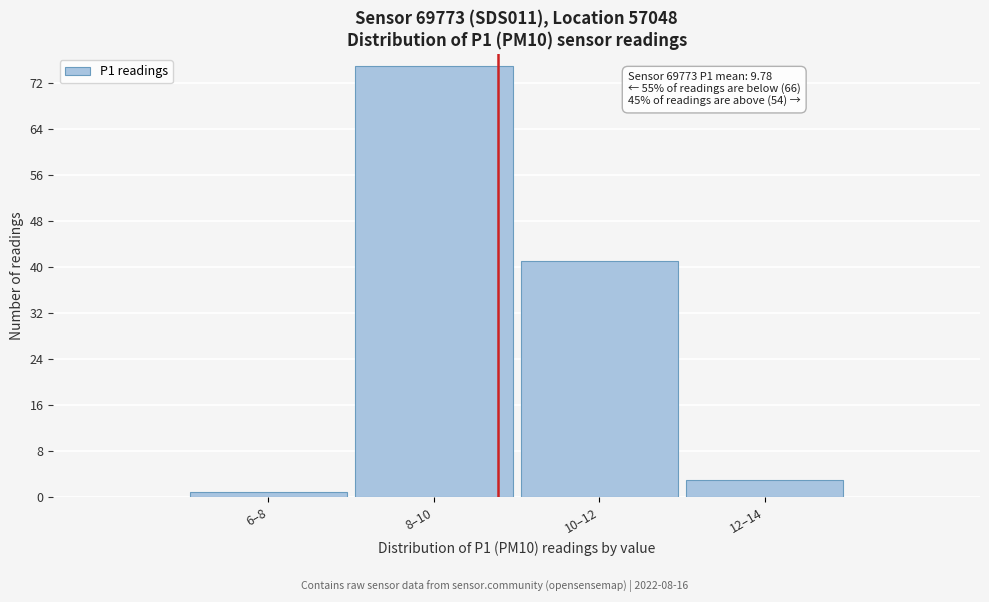

Reading right to left, extract all data points from this chart.

12–14=3	10–12=41	8–10=75	6–8=1